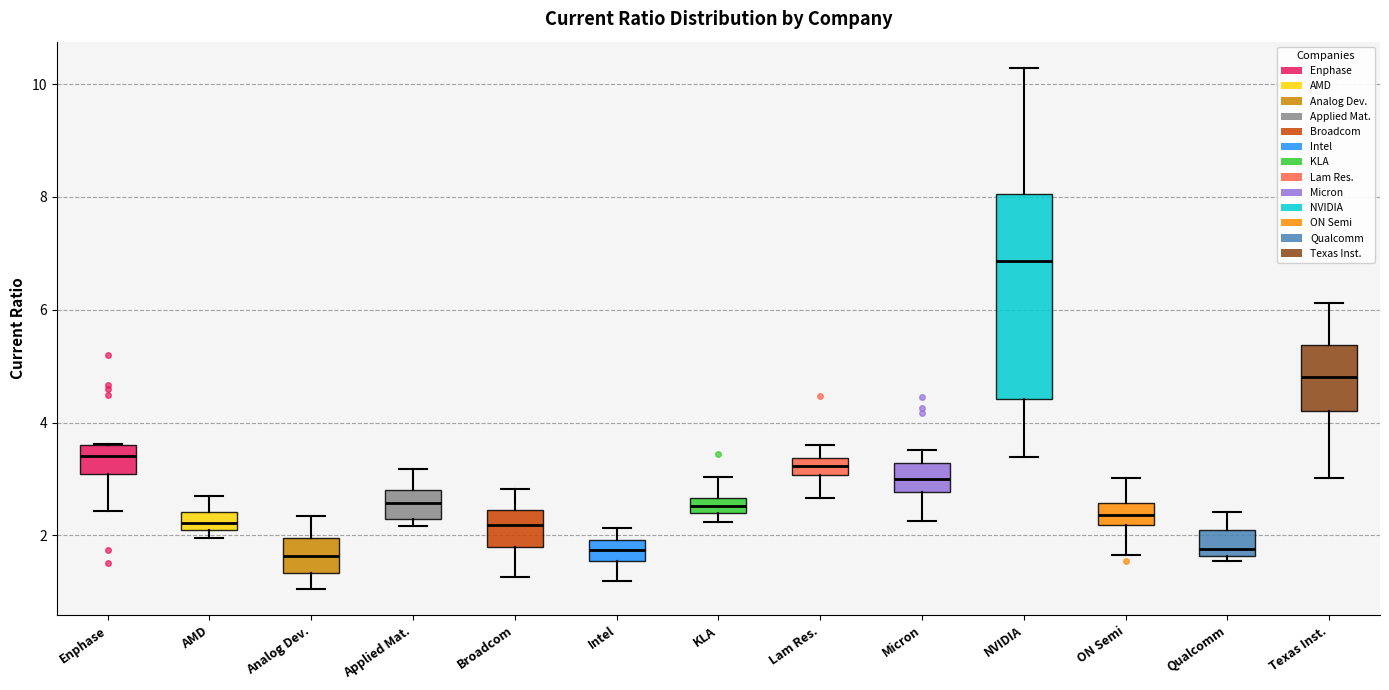

Which box is the tallest, from its lower edge to its upper edge?

NVIDIA